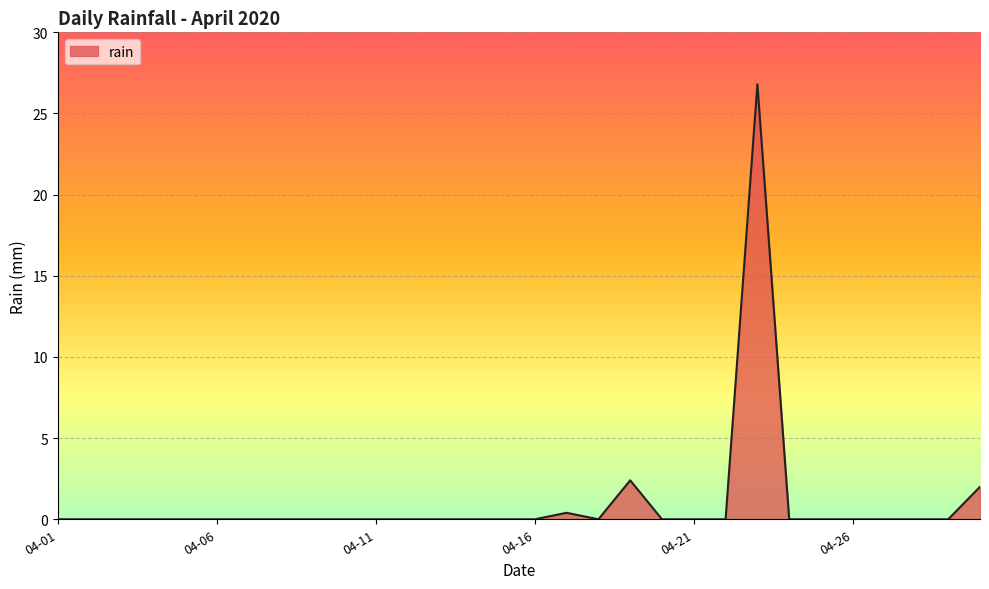

What is the greatest value displayed?

26.8